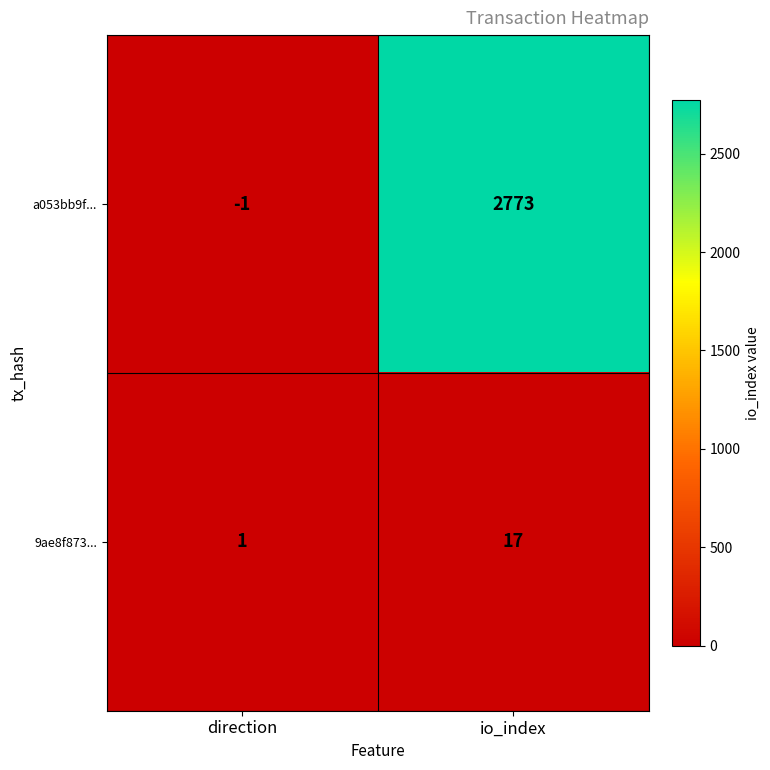

How many series are shown in this chart?

2